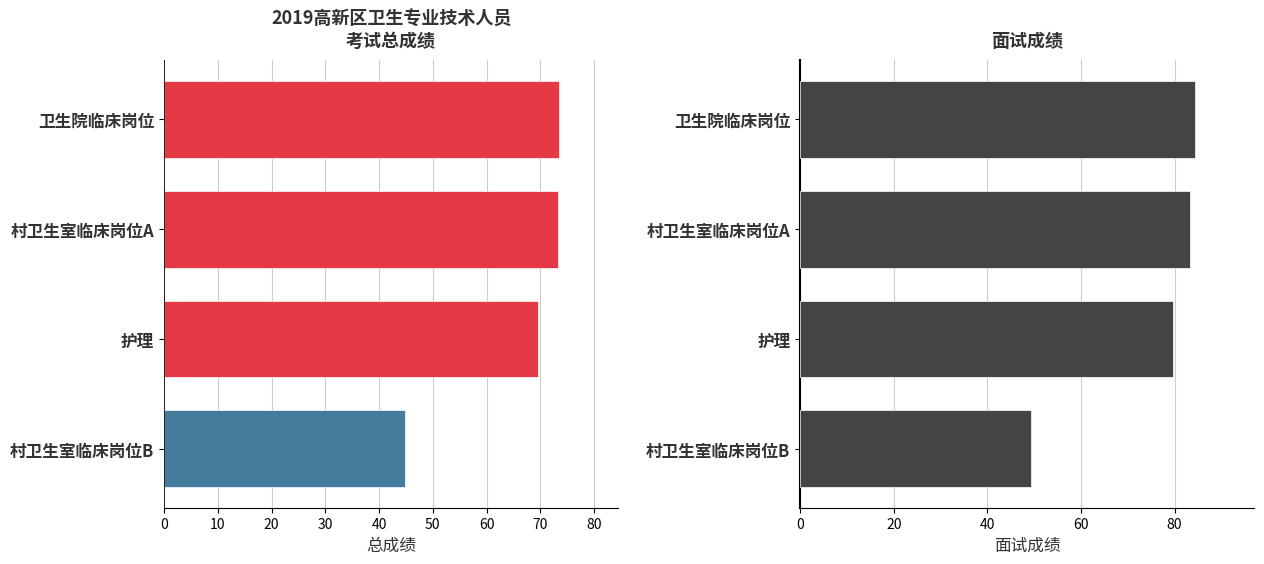

What is the difference between the maximum and minimum values in the 总成绩 series?

28.7